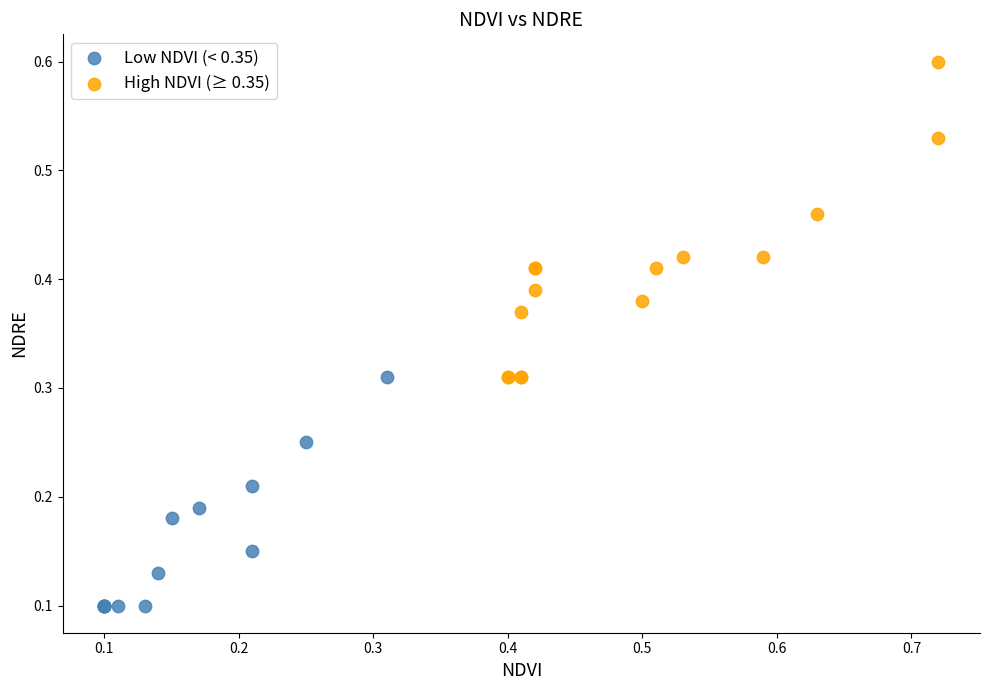

Which series reaches the minimum Y coordinate?

Low NDVI (< 0.35)